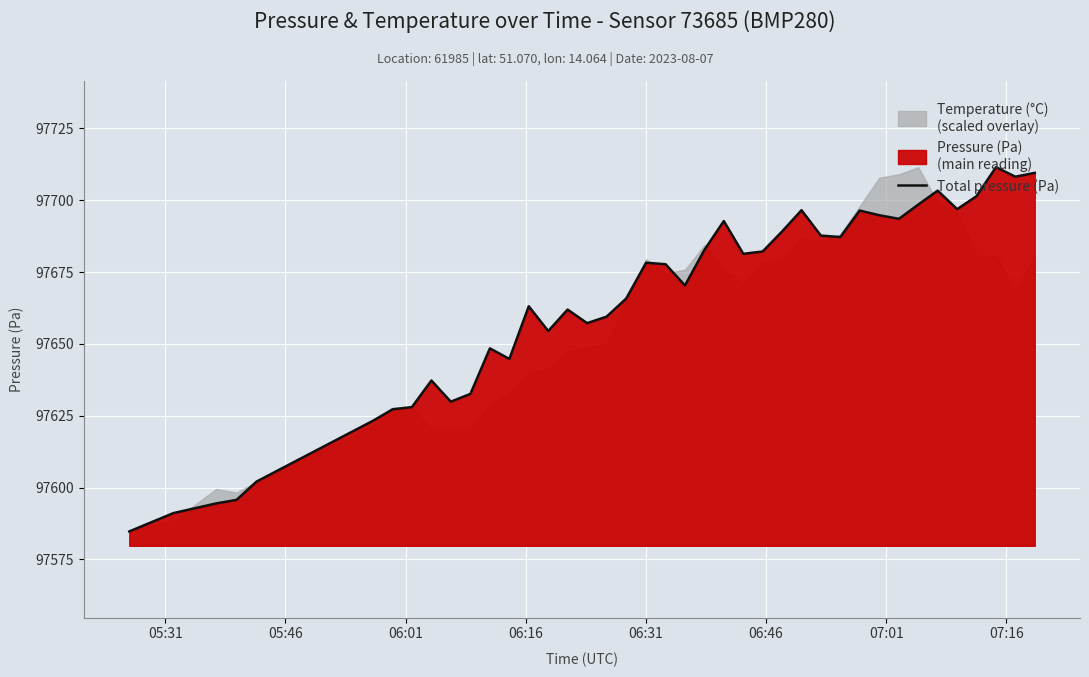

What is the maximum value for Total pressure (Pa)?

97711.5